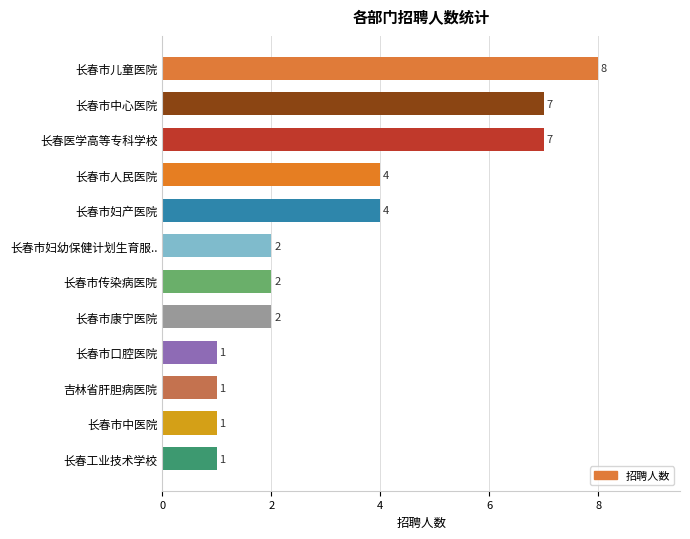

What is the sum of all values?

40